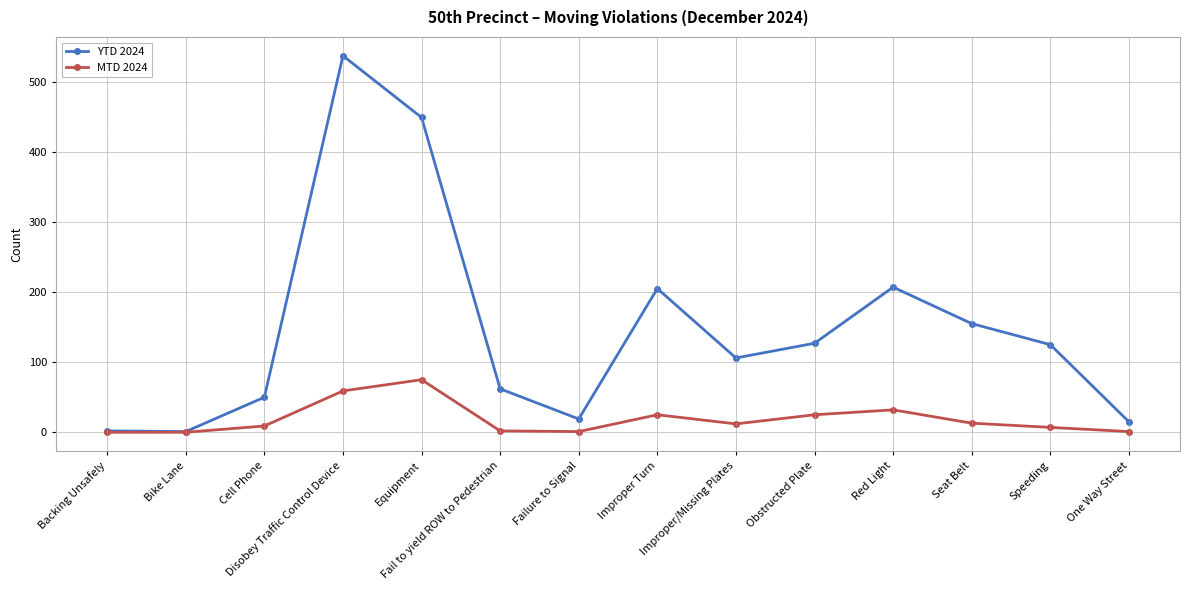

Between Seat Belt and One Way Street, which series saw the biggest shift?

YTD 2024